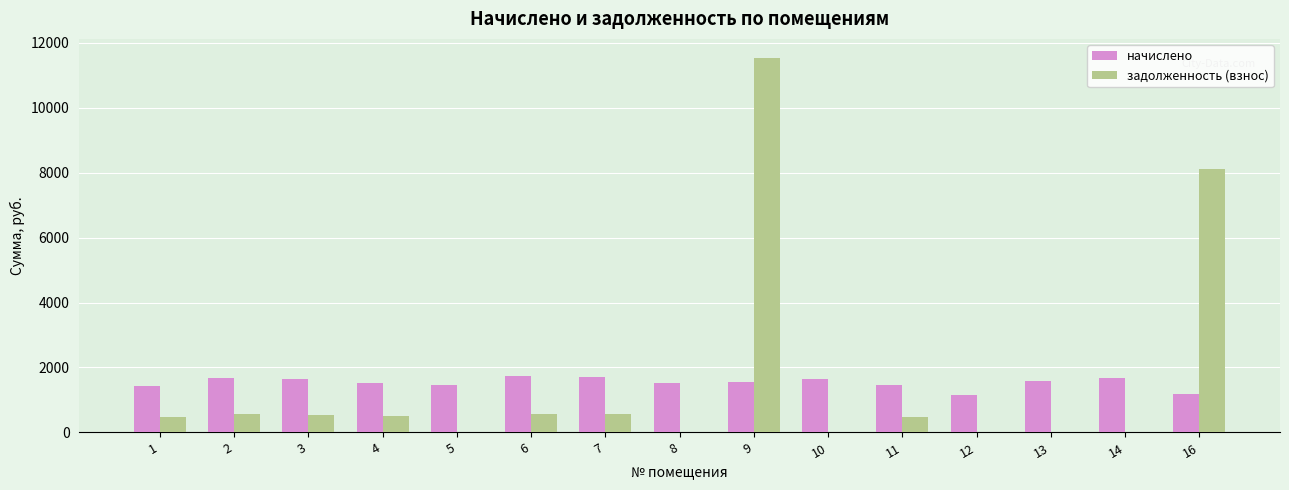

The value of начислено at 4 is 2273.8. True or false?

False